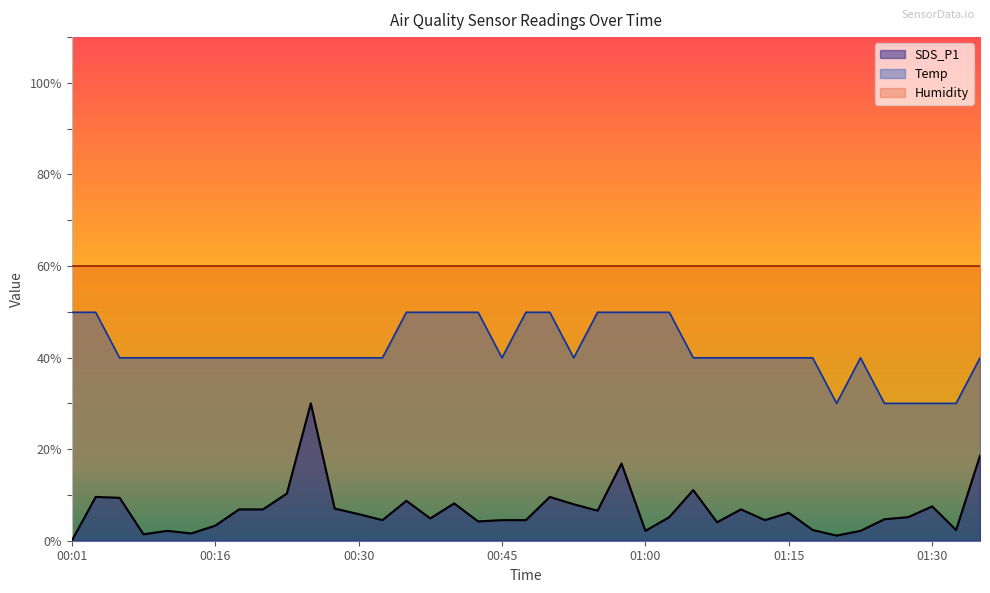

At which category does Temp reach its first local valley?

00:45